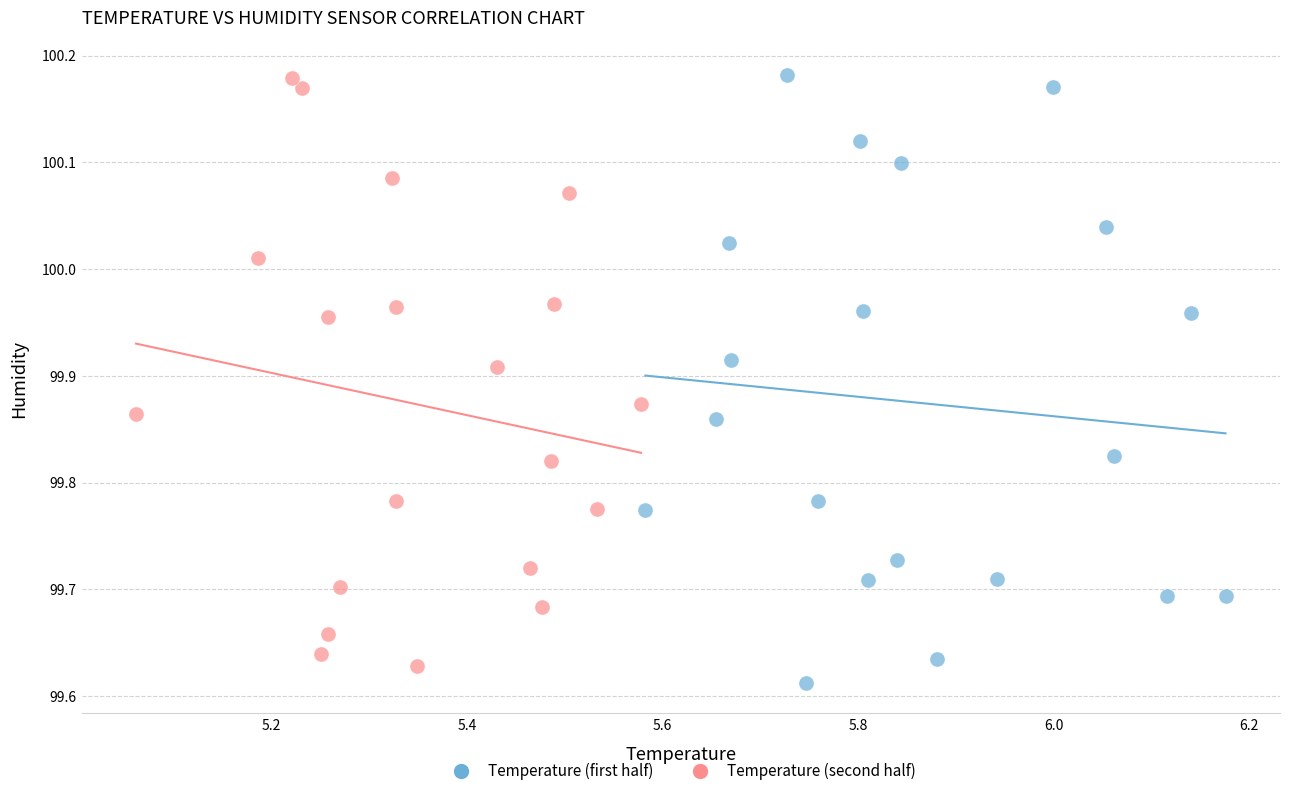

What are all the series names shown in the legend?

Temperature (first half), Temperature (second half)